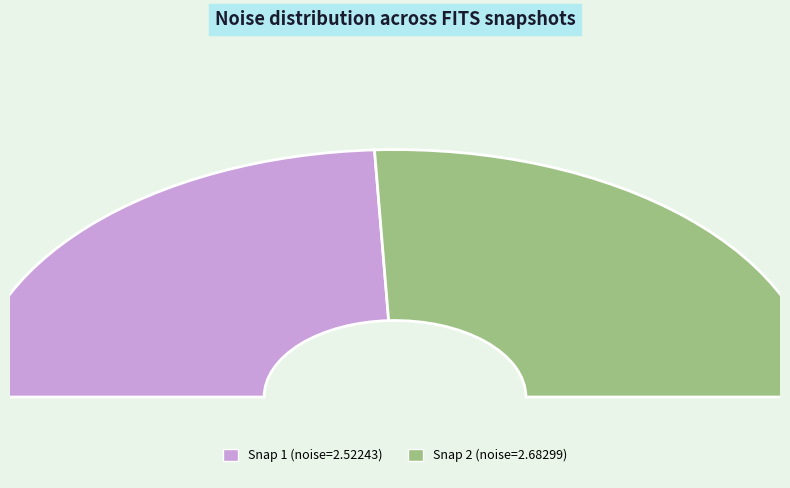

The 20160105155916928_SVAKOV-R6_snap.fits slice represents 52% of the pie. True or false?

True